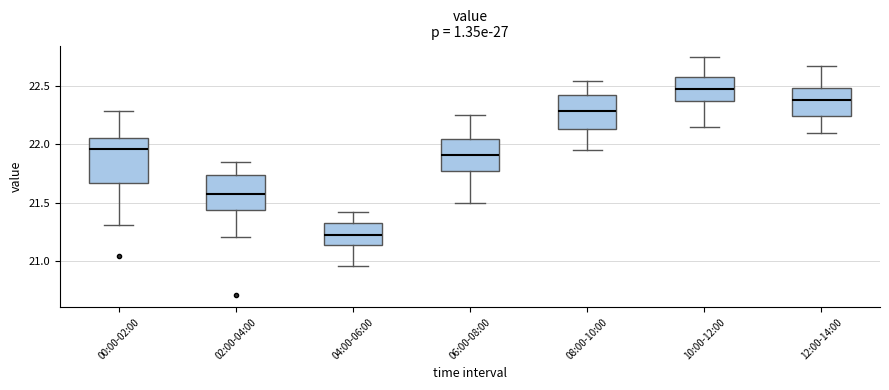

Reading left to right, transcribe this box plot: for each box, give where its median line is, the range the box spans, and where its two whiskers end, as read against the y-axis. The values are not printed on the chart, so give them approximately, as read against the axis.

00:00-02:00: median 21.95, box 21.65 to 22.05, whiskers 21.30 to 22.30
02:00-04:00: median 21.60, box 21.45 to 21.75, whiskers 21.20 to 21.85
04:00-06:00: median 21.20, box 21.15 to 21.35, whiskers 20.95 to 21.40
06:00-08:00: median 21.90, box 21.75 to 22.05, whiskers 21.50 to 22.25
08:00-10:00: median 22.30, box 22.15 to 22.45, whiskers 21.95 to 22.55
10:00-12:00: median 22.50, box 22.35 to 22.60, whiskers 22.15 to 22.75
12:00-14:00: median 22.40, box 22.25 to 22.50, whiskers 22.10 to 22.70